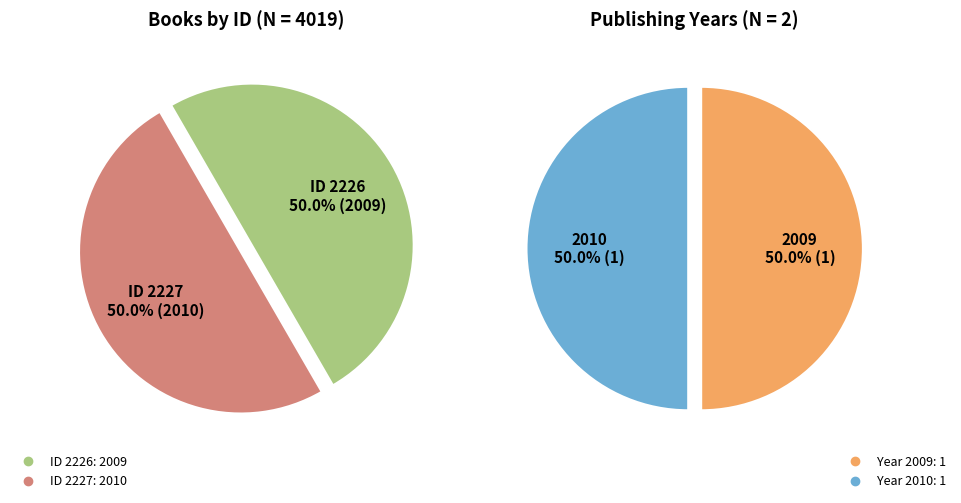

Does 2226 represent more than half of the total?

No